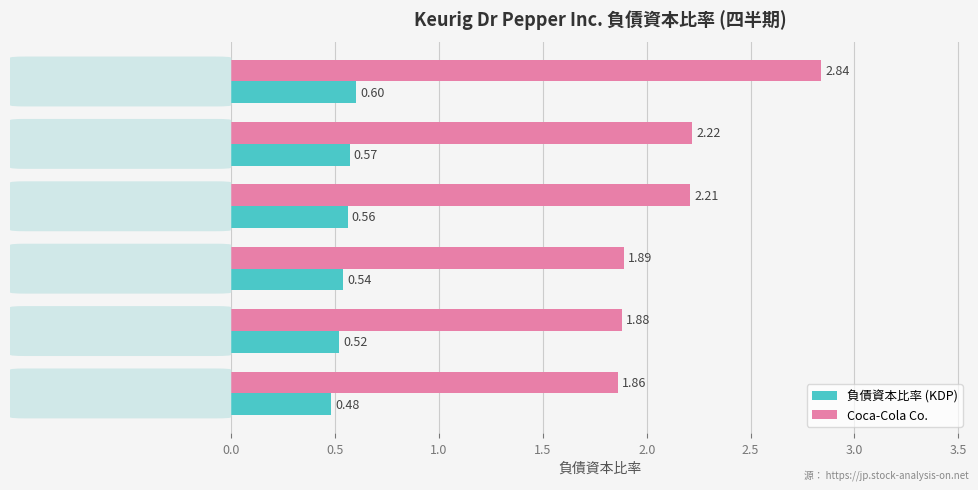

What is the sum of all 負債資本比率 (KDP) values?

3.3